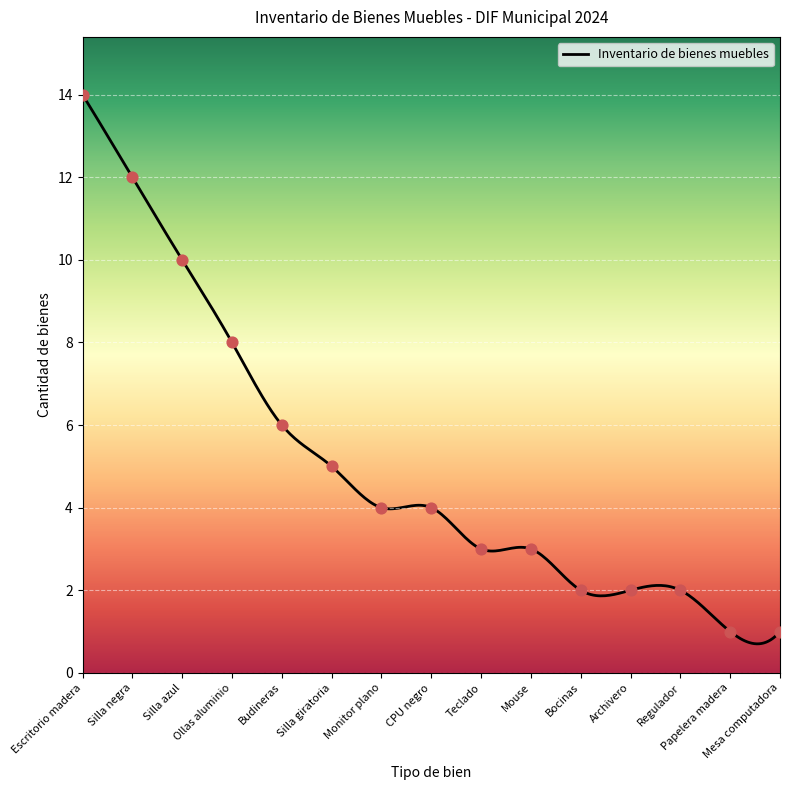

What is the change in value from Escritorio madera to Monitor plano?

-10